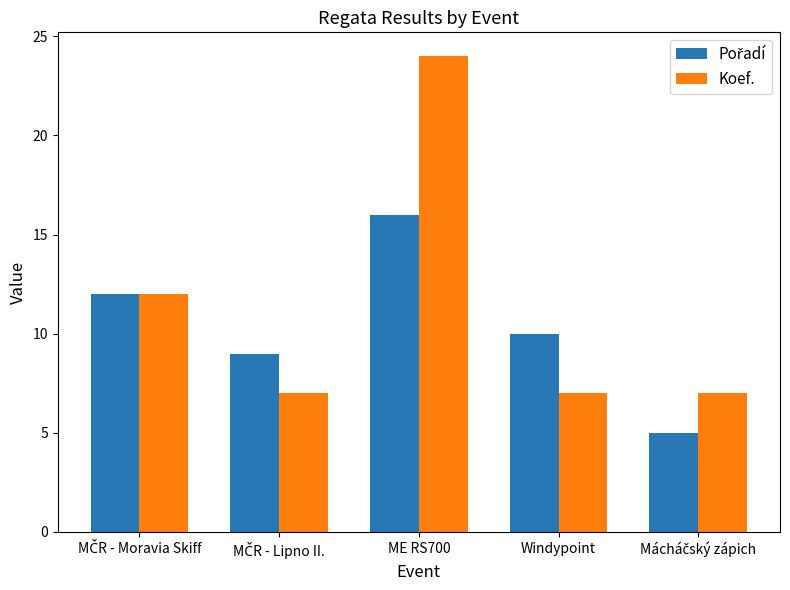

What is the average value of the Koef. series?

11